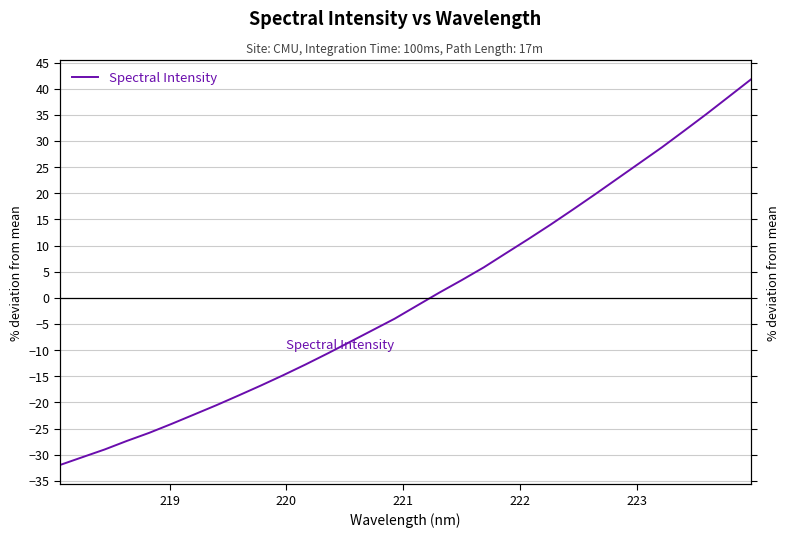

How many lines are shown in the chart?

1